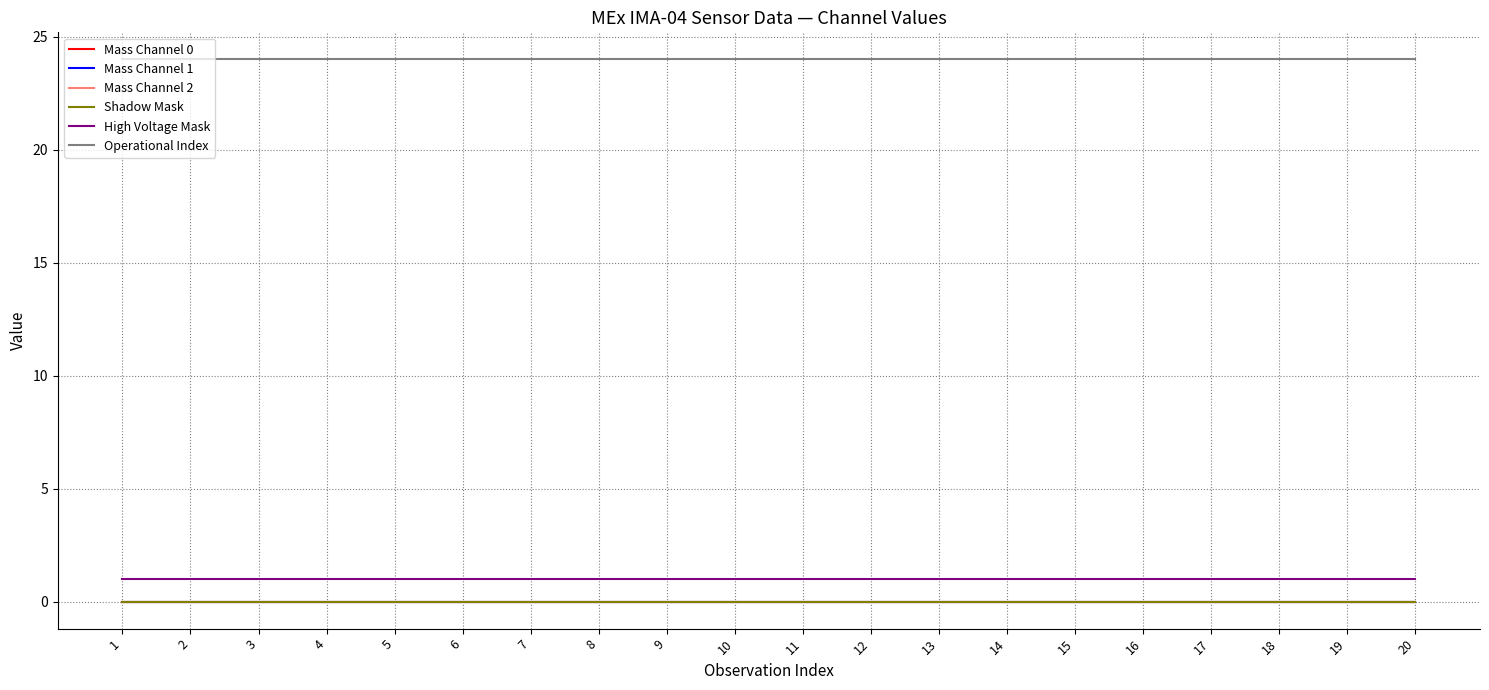

Which series has the largest total across all categories?

Operational Index